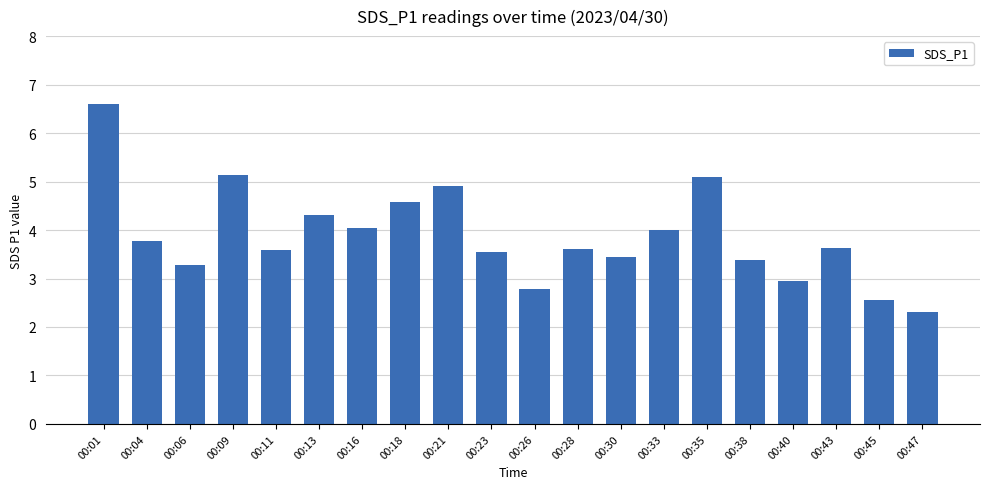

Approximately how many times larger is the value at 00:38 compared to 00:04?

0.9